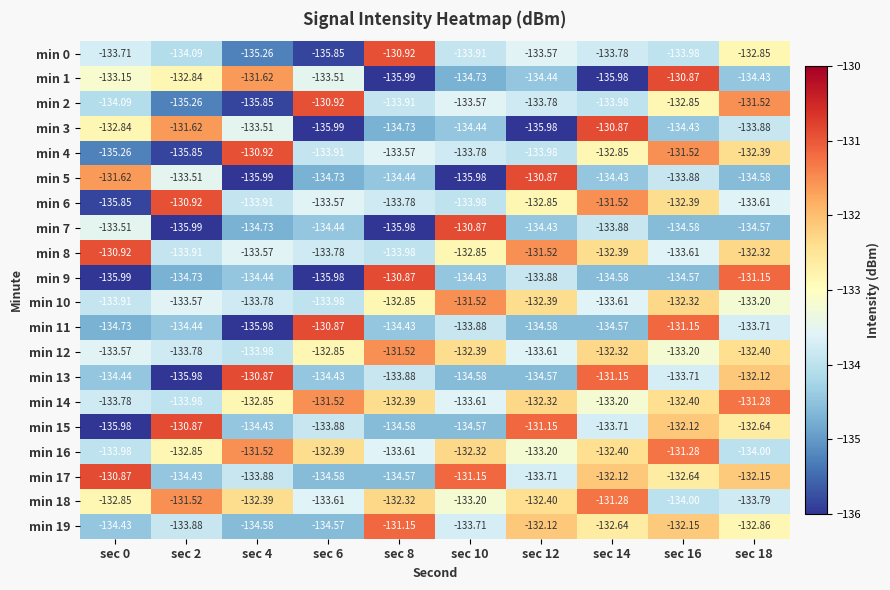

Is the value of min 9 at sec 6 greater than the value of min 0 at sec 4?

No